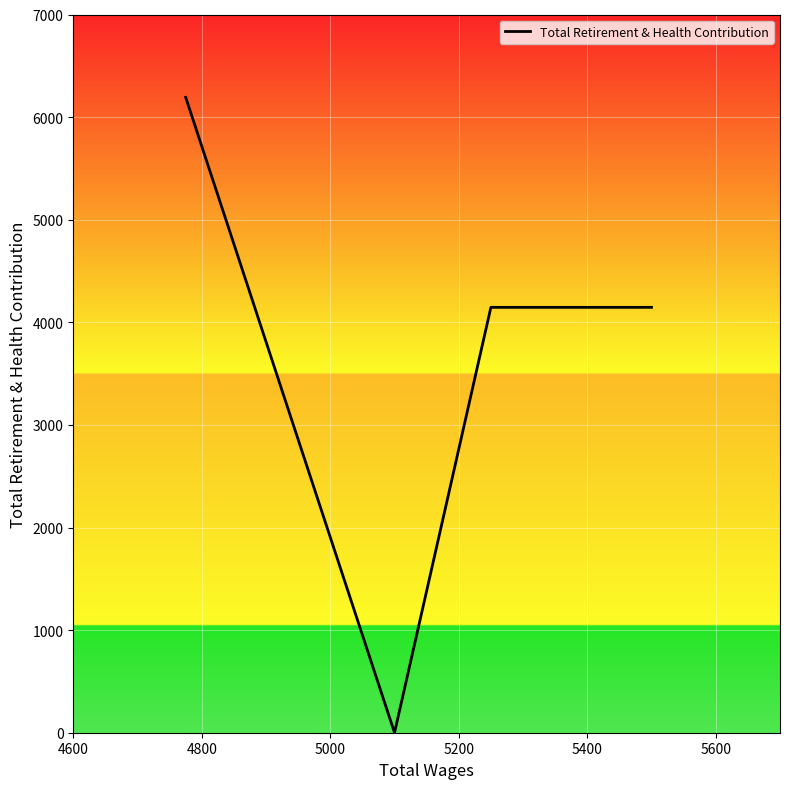

What is the difference between the maximum and minimum values?

6192